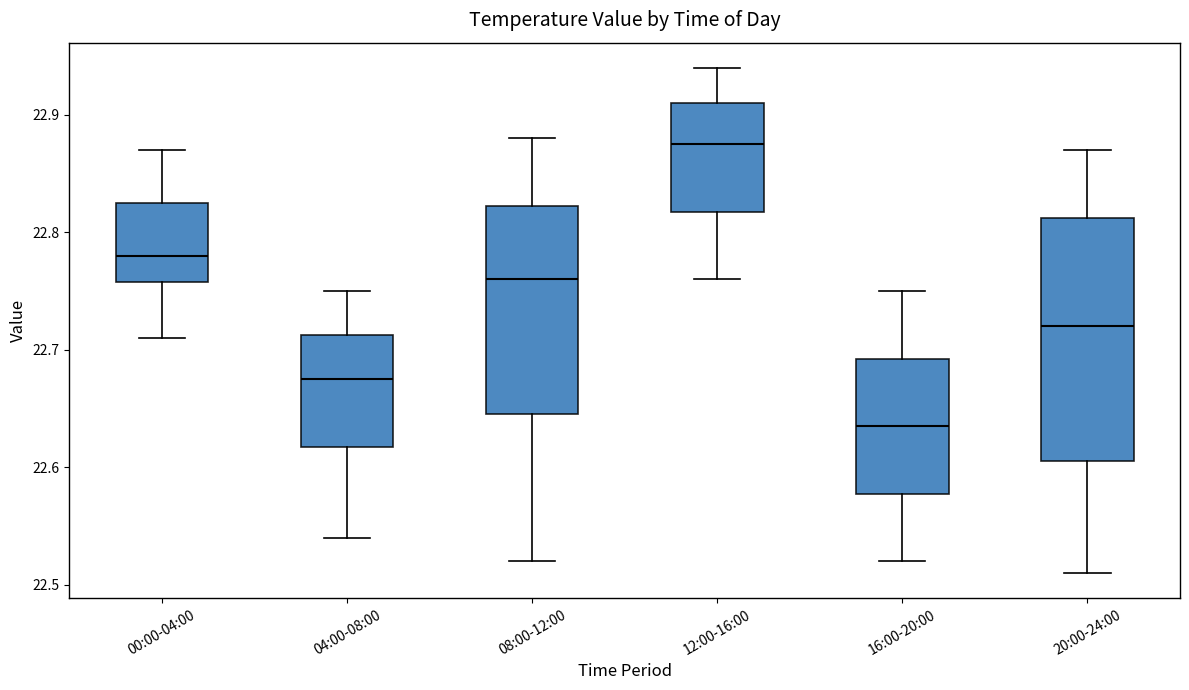

Which box is the tallest, from its lower edge to its upper edge?

20:00-24:00